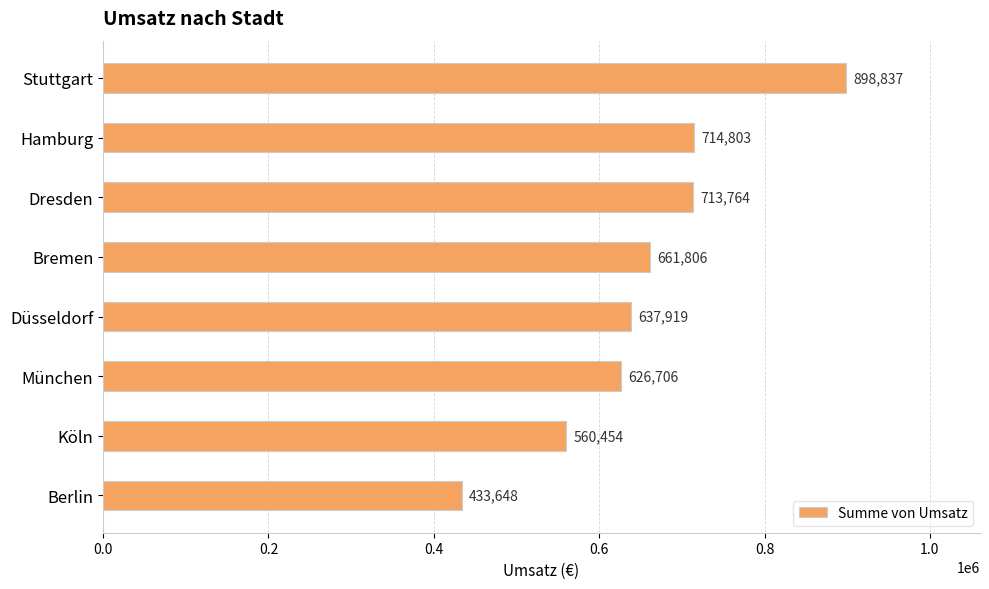

How many data points are less than 661806?

4